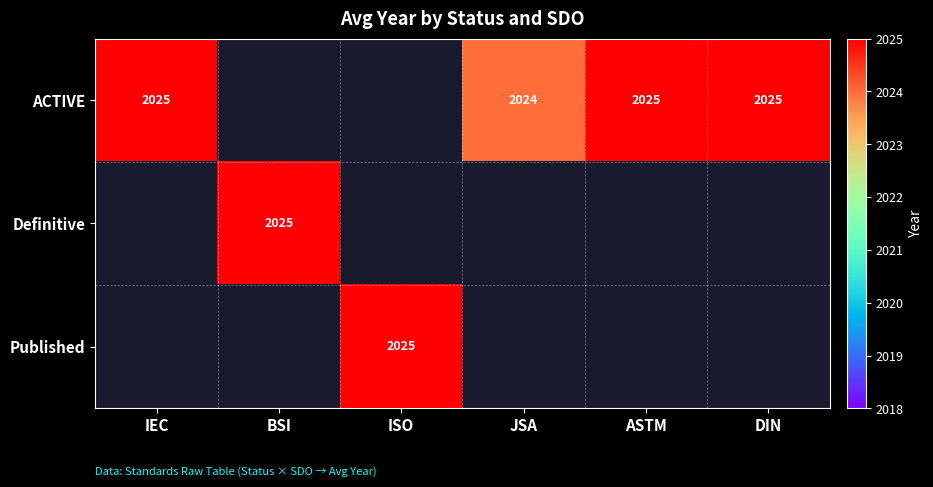

At how many categories does at least one series exceed 1714?

6